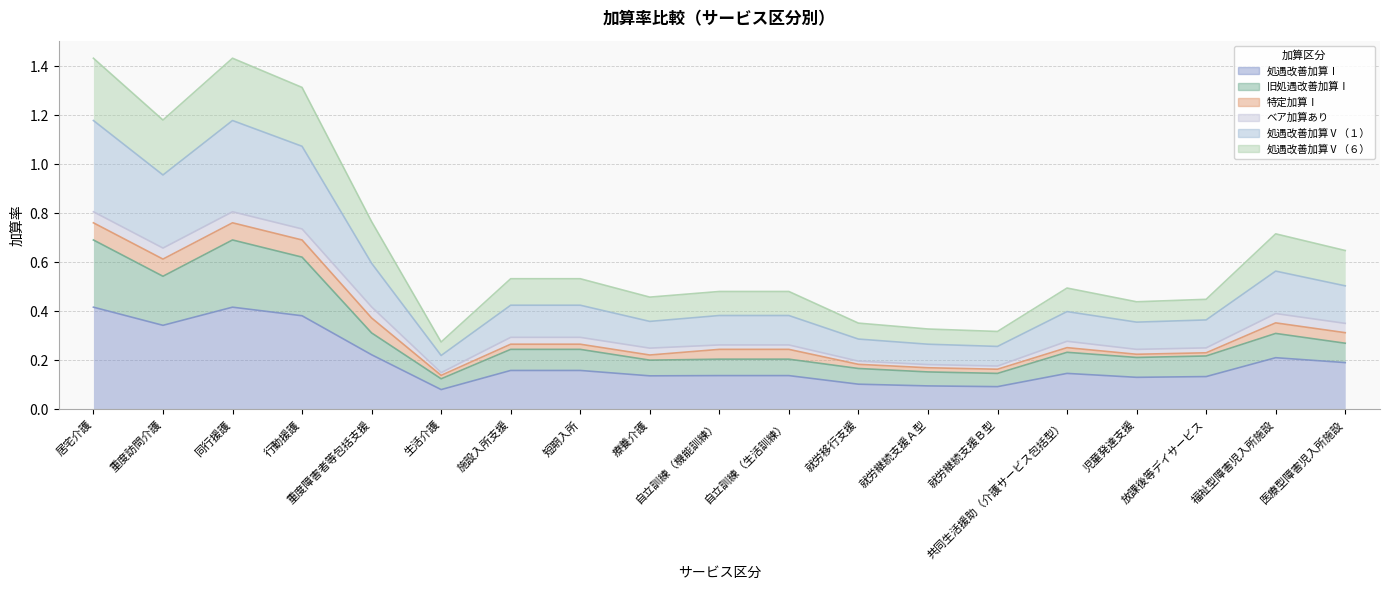

The 旧処遇改善加算Ⅰ series shows 0.1 at 就労継続支援Ｂ型. True or false?

True